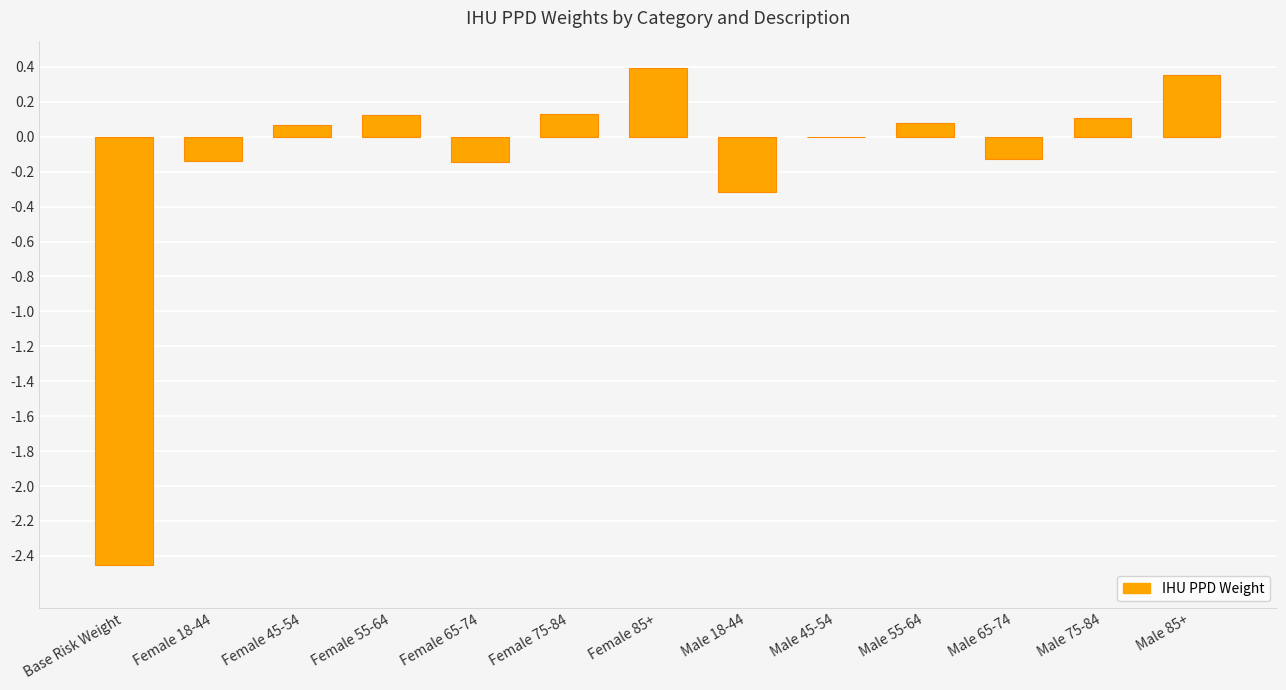

Between Female 45-54 and Male 85+, which is larger?

Male 85+